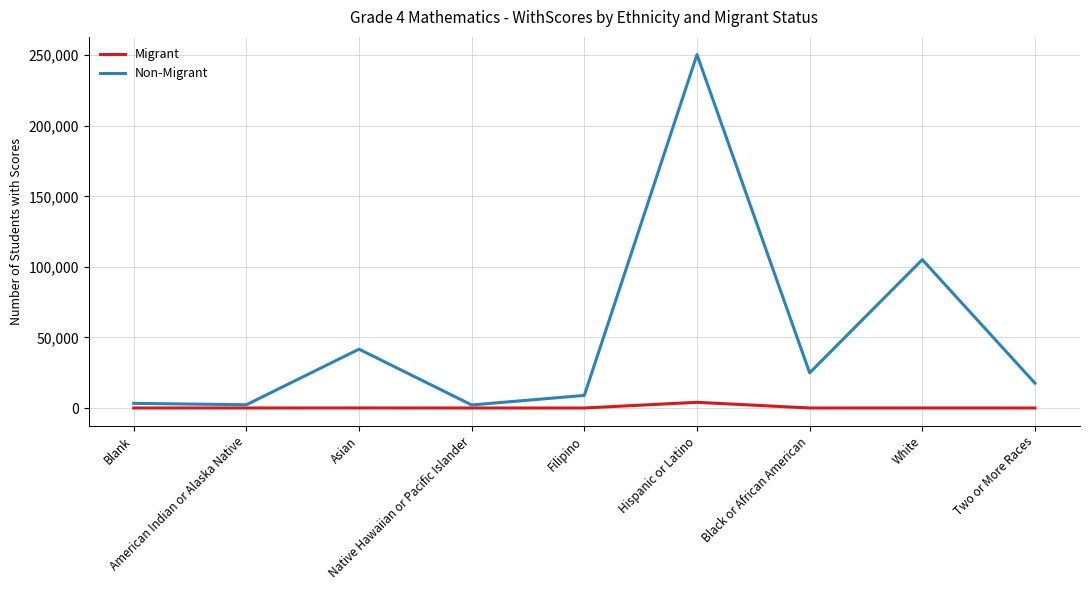

What is the greatest value displayed?

250464